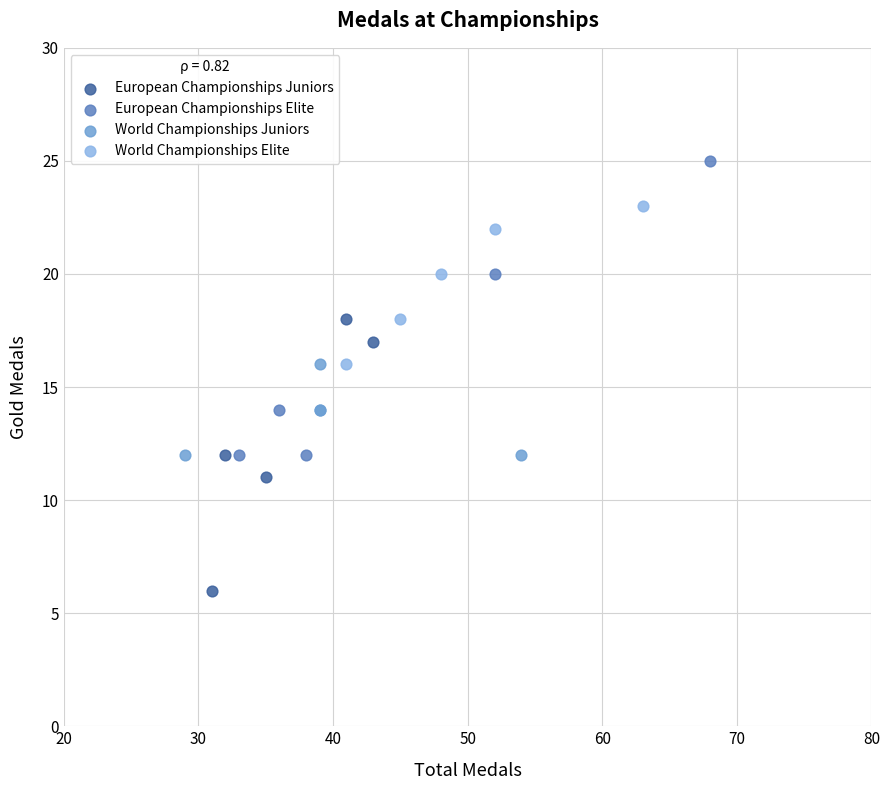

Which series reaches the minimum Y coordinate?

European Championships Juniors